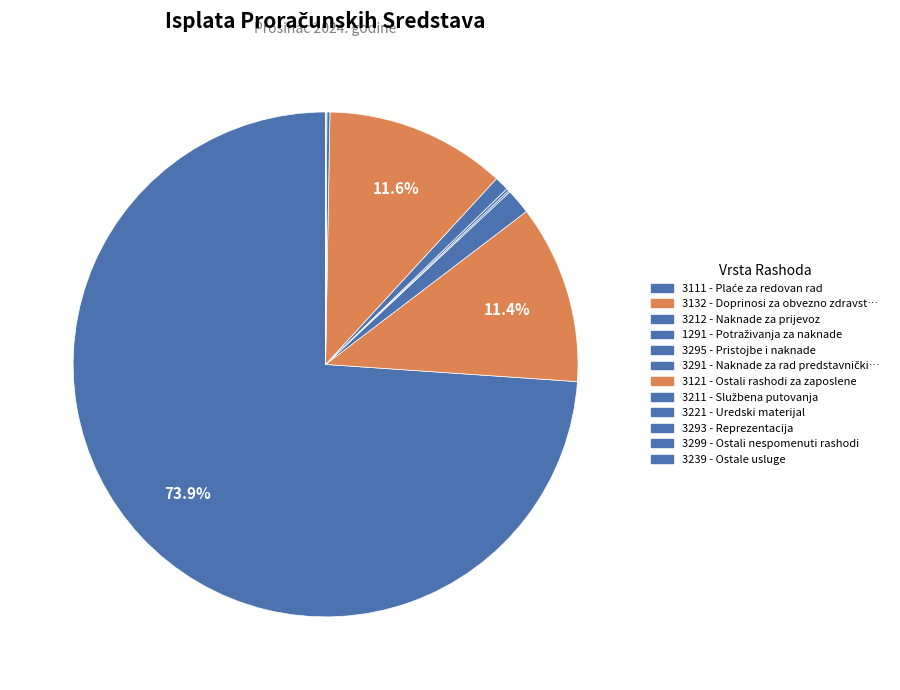

How many slices are in this pie chart?

12